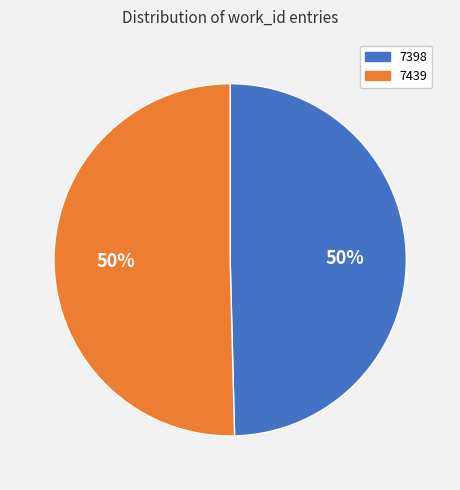

How many slices are in this pie chart?

2